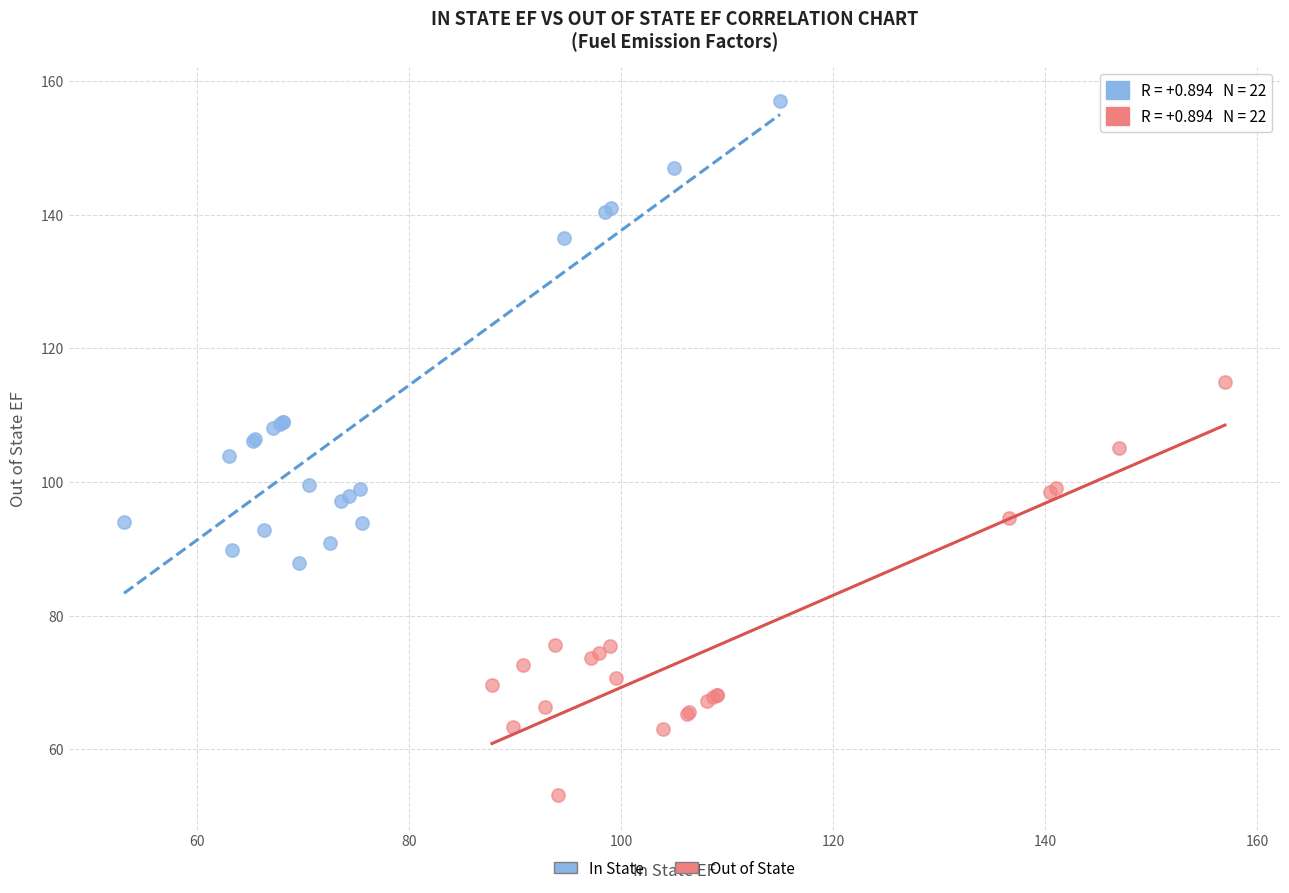

Which series has the largest Y range (max minus min)?

In State